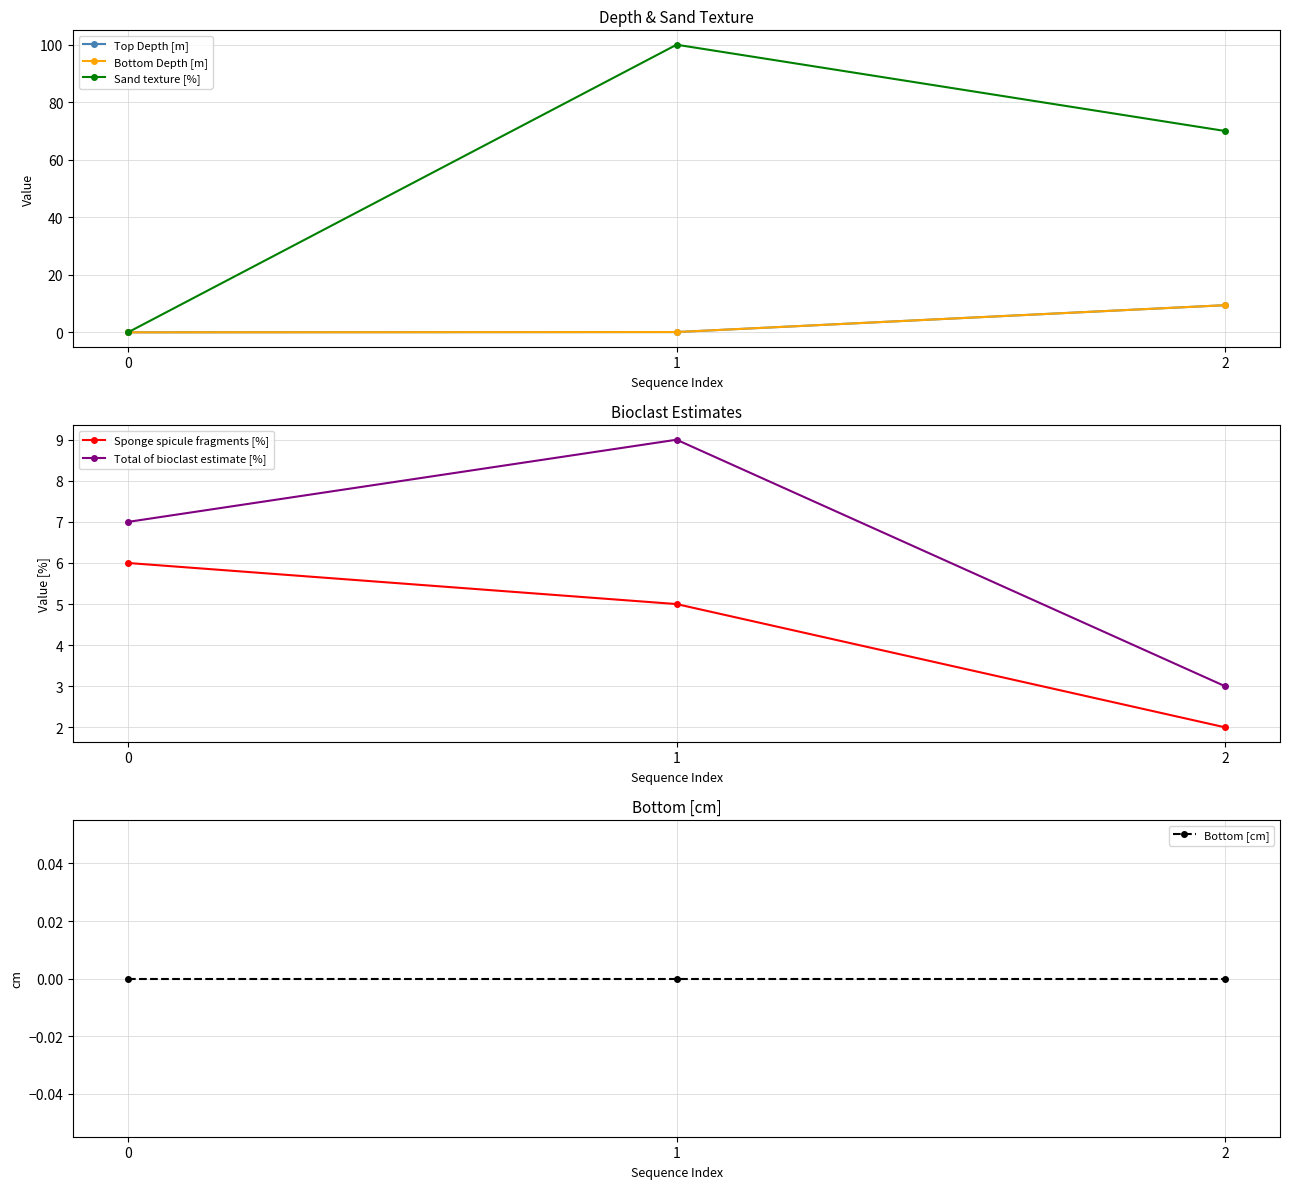

What is the difference between the highest and lowest values at 1?

100.0